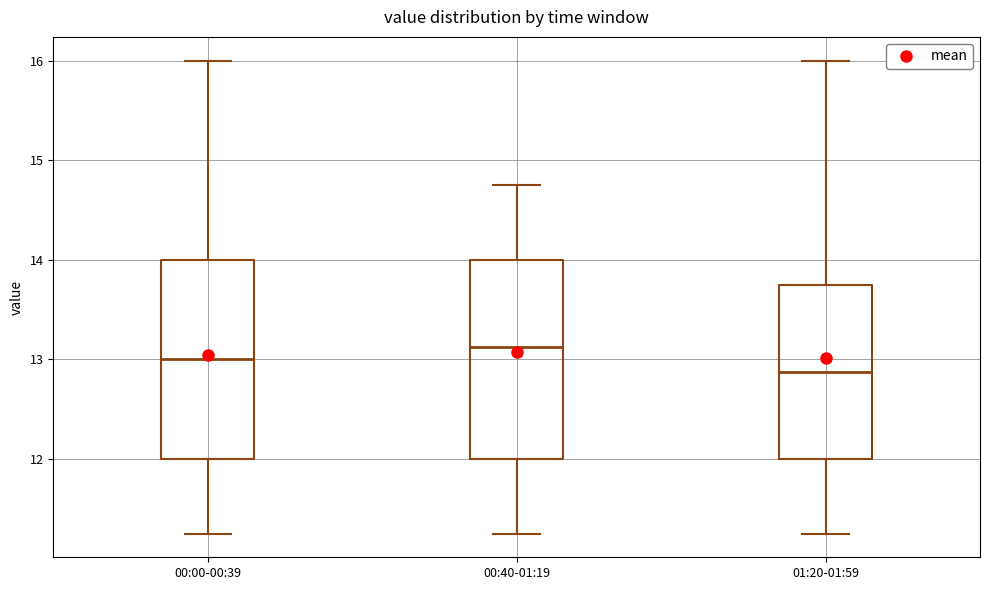

Reading left to right, transcribe this box plot: for each box, give where its median line is, the range the box spans, and where its two whiskers end, as read against the y-axis. The values are not printed on the chart, so give them approximately, as read against the axis.

00:00-00:39: median 13.0, box 12.0 to 14.0, whiskers 11.3 to 16.0
00:40-01:19: median 13.1, box 12.0 to 14.0, whiskers 11.3 to 14.8
01:20-01:59: median 12.9, box 12.0 to 13.8, whiskers 11.3 to 16.0